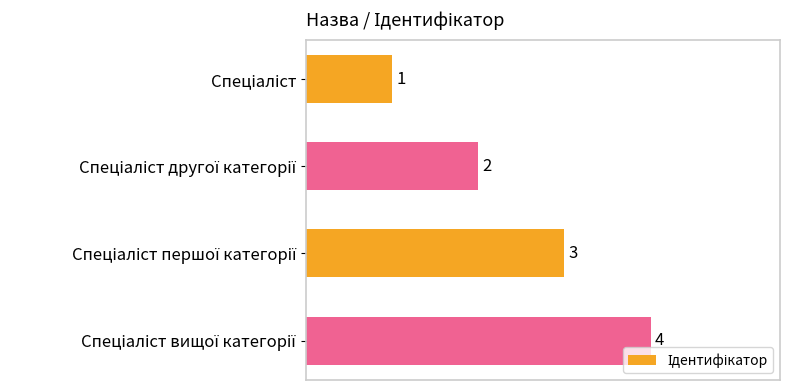

What is the greatest value displayed?

4